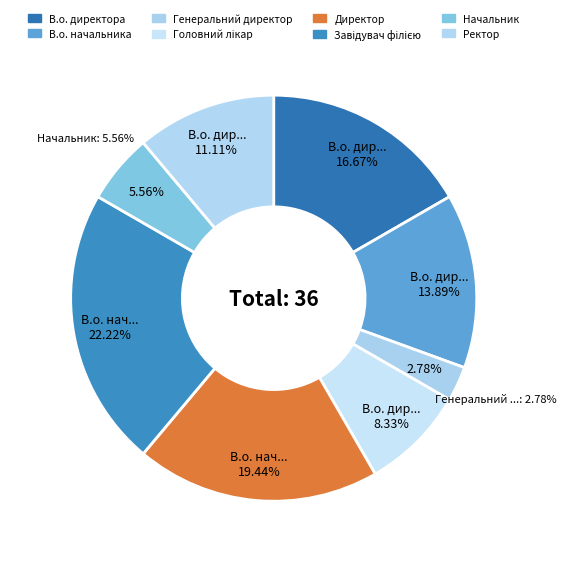

Does Директор represent more than half of the total?

No